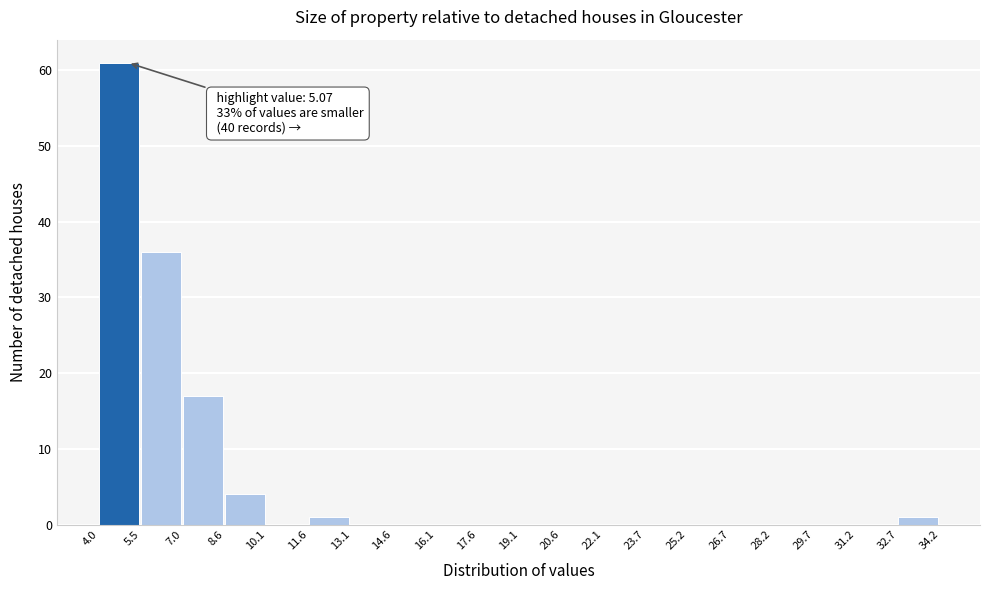

Which range on the x-axis has the tallest bar?

4.0 to 5.5